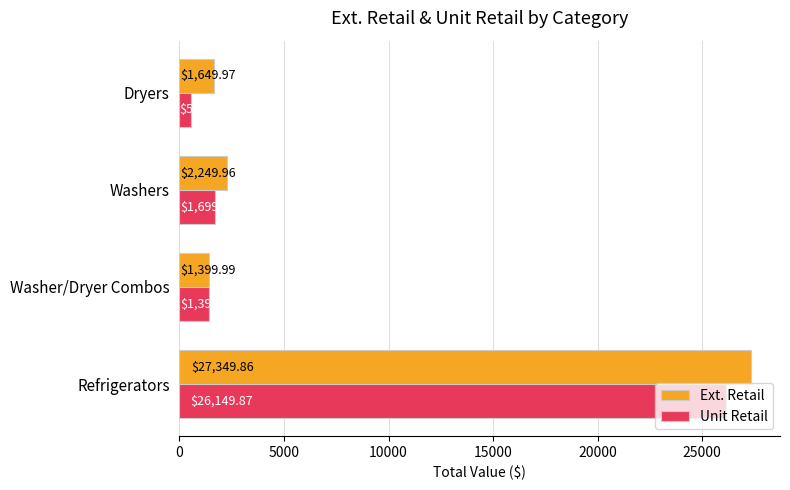

What is the difference between the maximum and second lowest values in the Ext. Retail series?

25699.9